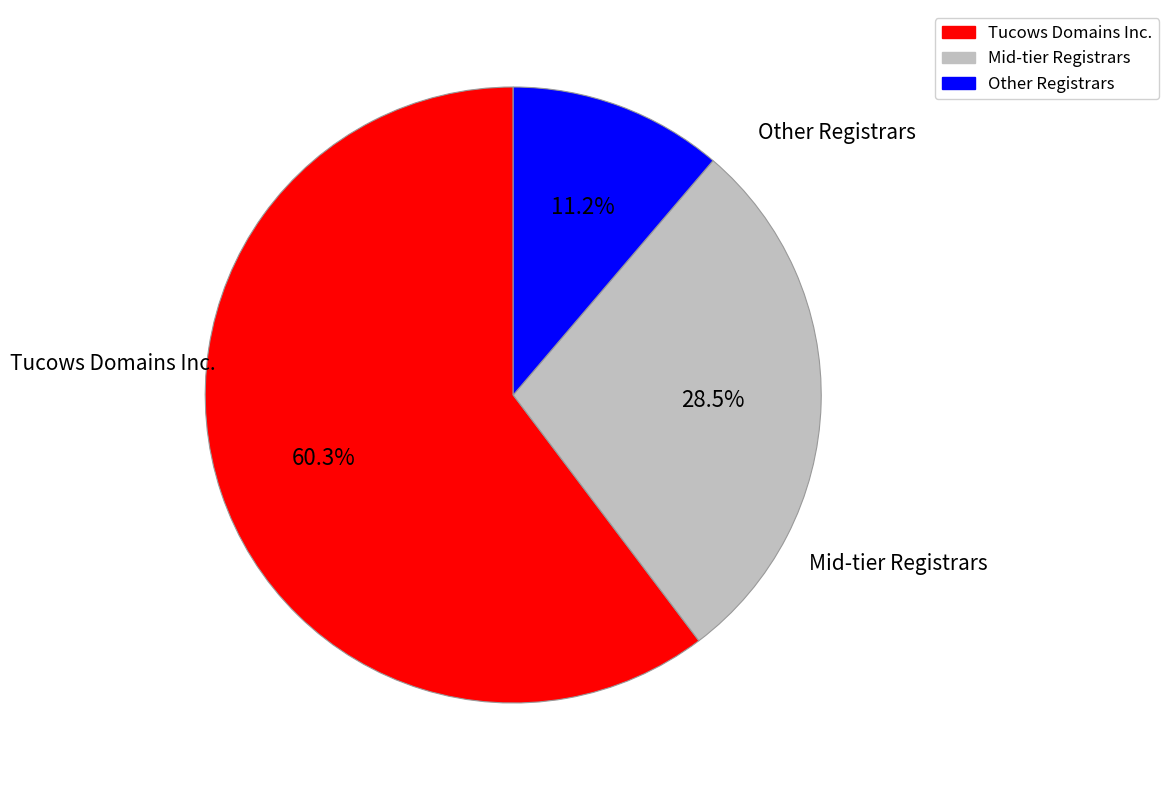

Is there a majority slice in this chart?

Yes